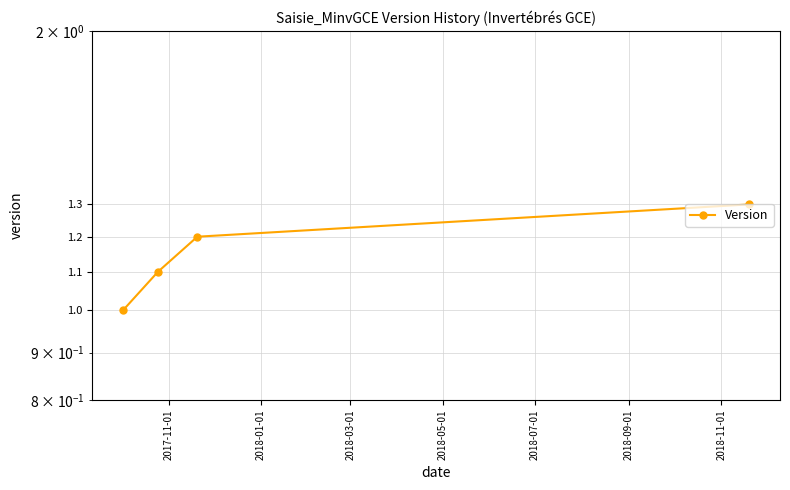

Between 2018-03-01 and 2018-01-01, which is larger?

2018-03-01